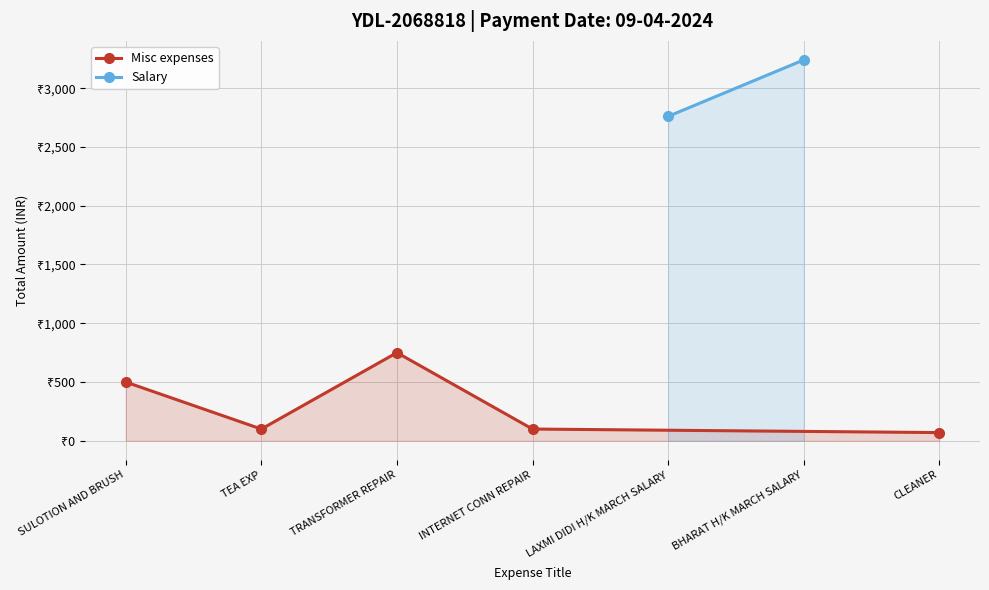

True or false: there are more than 2 points higher than both neighbors.

False